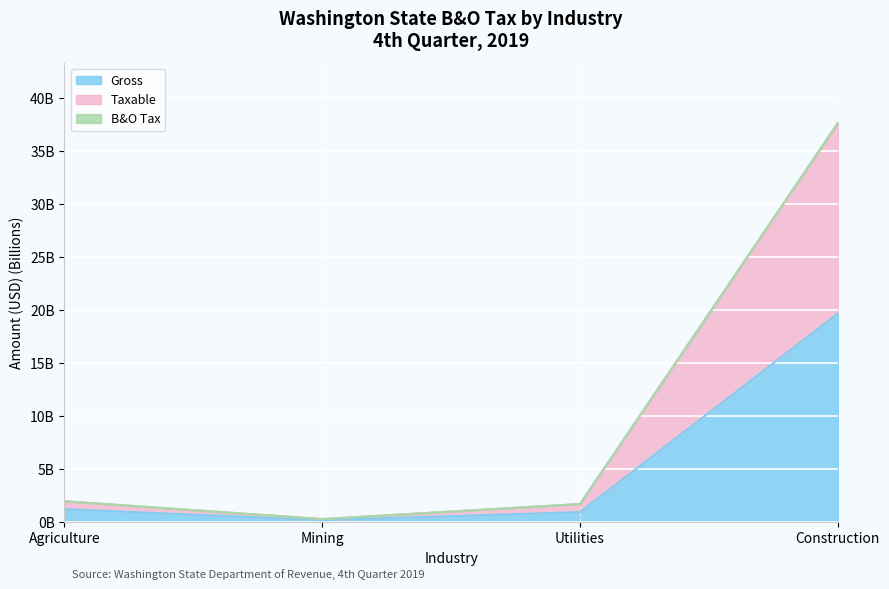

What is the sum of all Gross values?

22.0